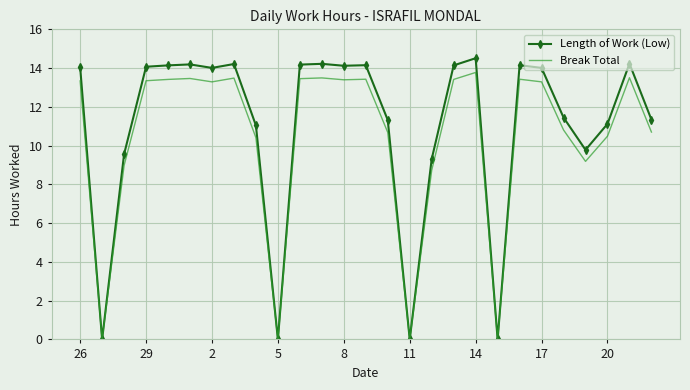

What is the maximum value for Length of Work (Low)?

14.5